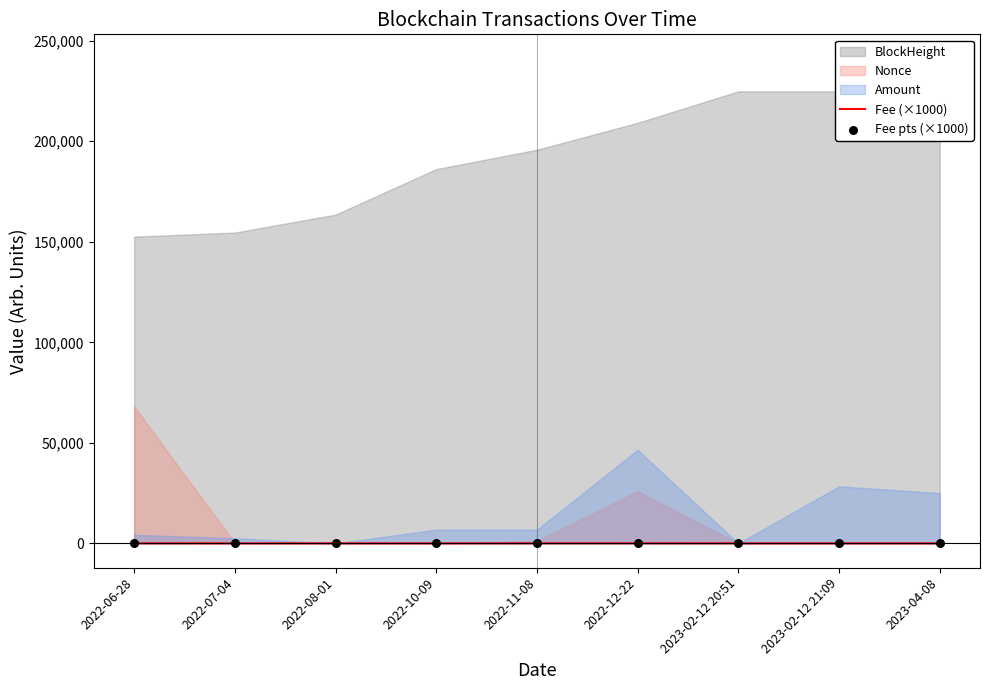

Which series contains the highest Y value?

Fee (×1000)